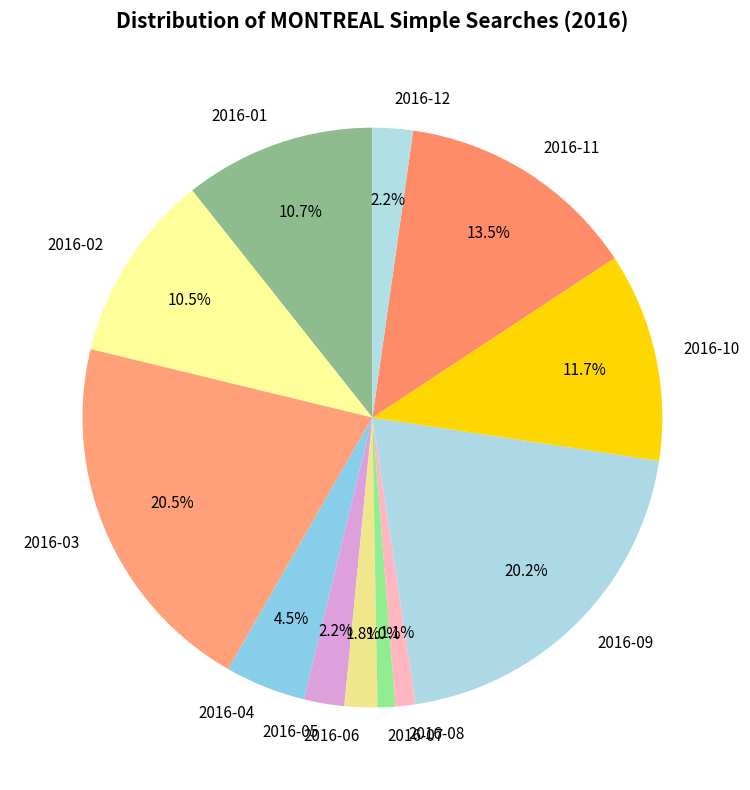

What is the ratio of the value at 2016-11 to the value at 2016-01?

1.3